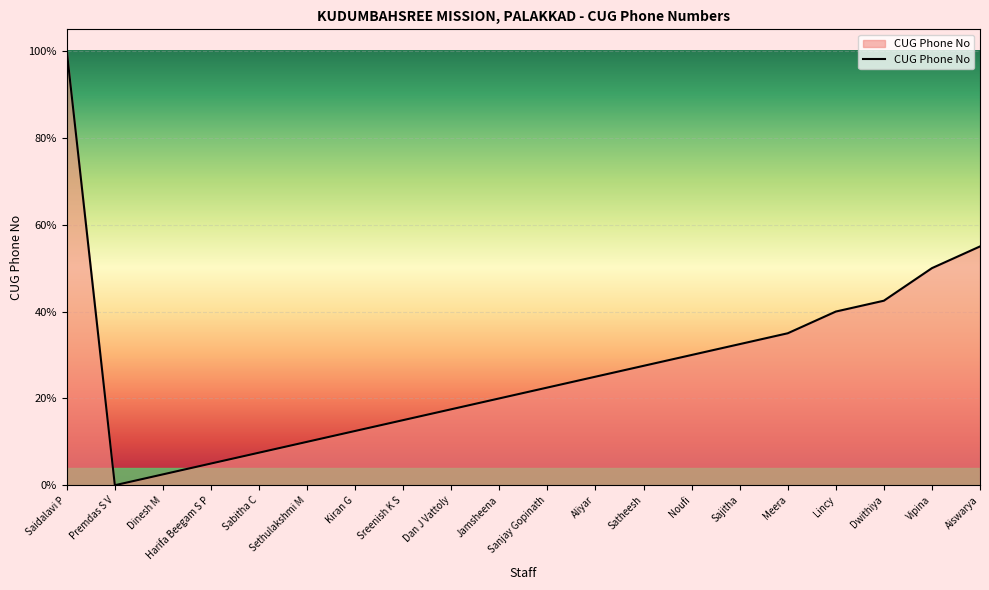

Does the chart have visible grid lines?

Yes